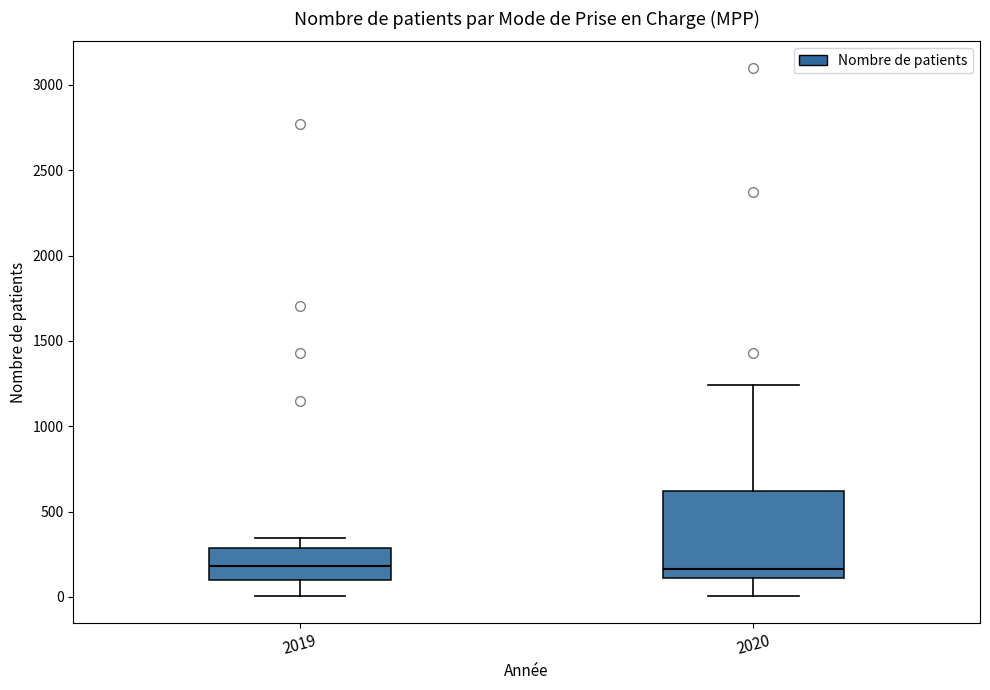

Reading left to right, transcribe this box plot: for each box, give where its median line is, the range the box spans, and where its two whiskers end, as read against the y-axis. The values are not printed on the chart, so give them approximately, as read against the axis.

2019: median 200, box 100 to 300, whiskers 0 to 350
2020: median 150, box 100 to 600, whiskers 0 to 1250